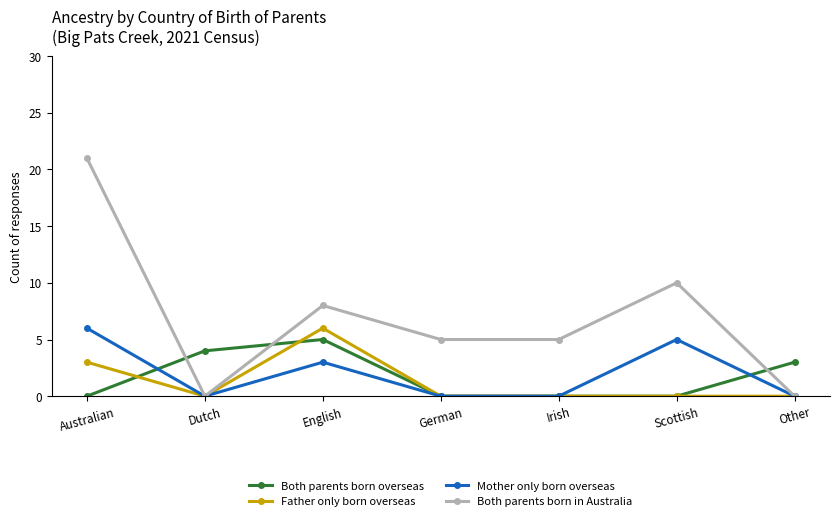

How many lines are shown in the chart?

4